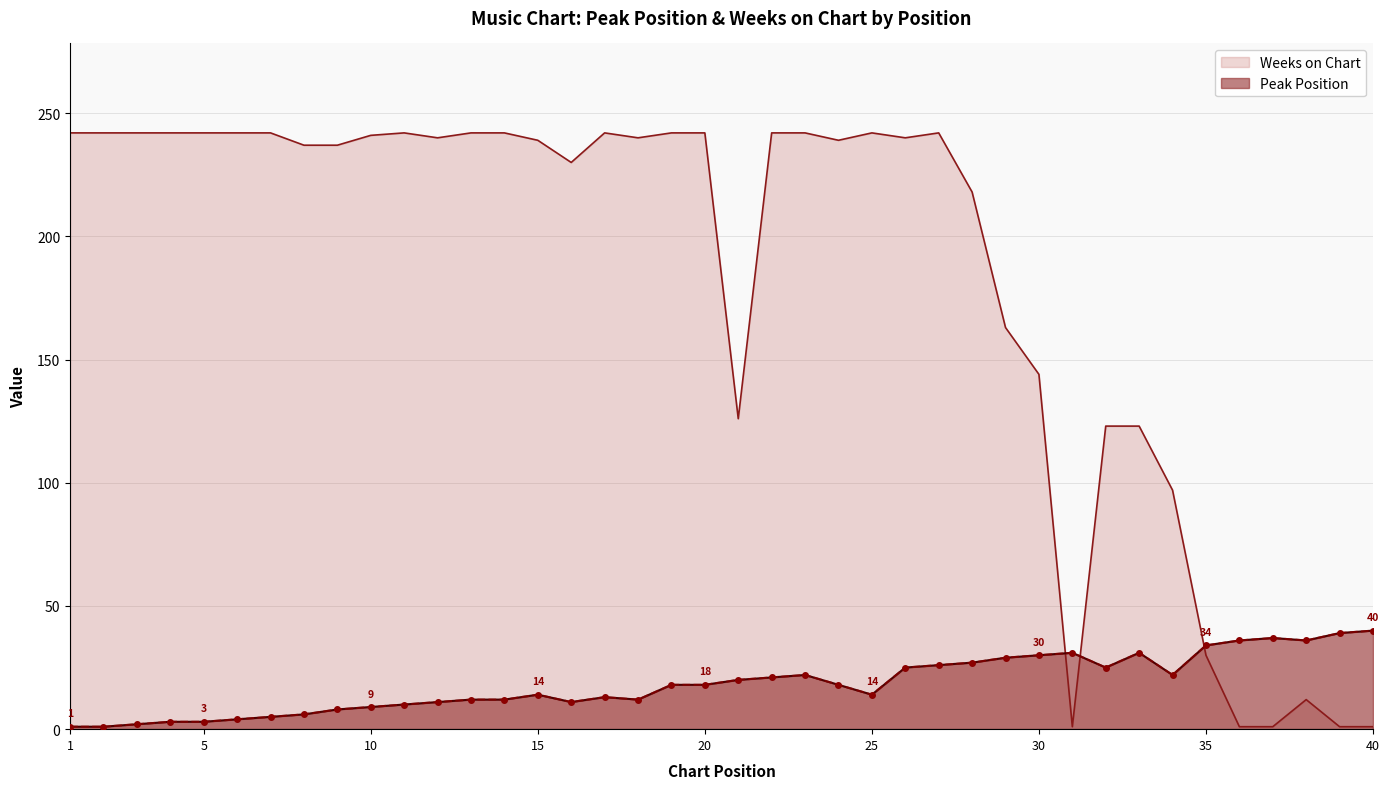

What is the approximate value of Peak Position at 22?

21